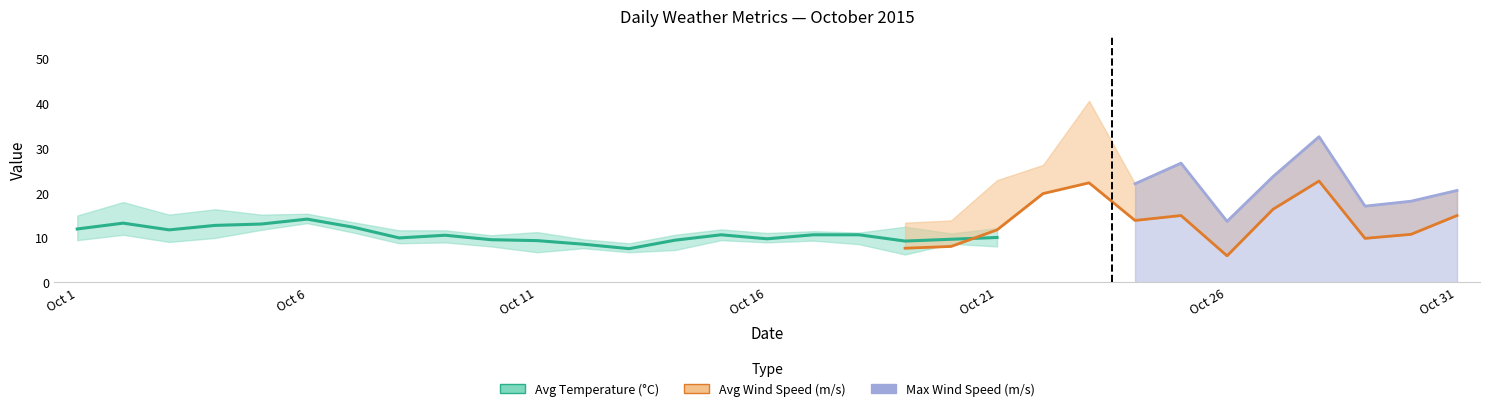

Which series changed the most between Oct 17 and Oct 29?

Max Wind Speed (m/s)